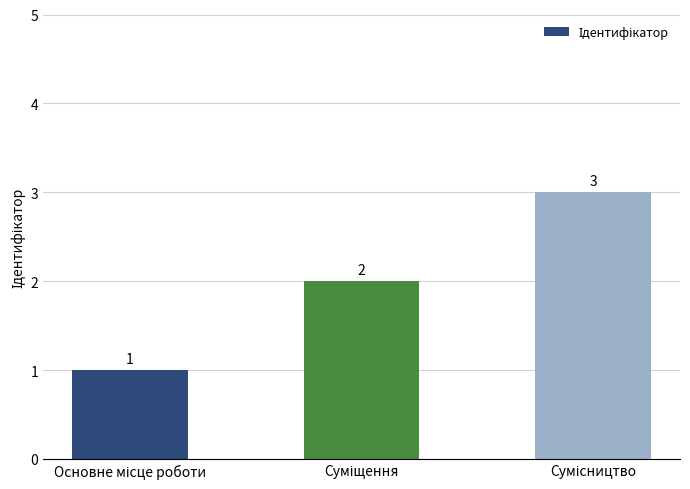

Count the values in the range 1 to 3.

3